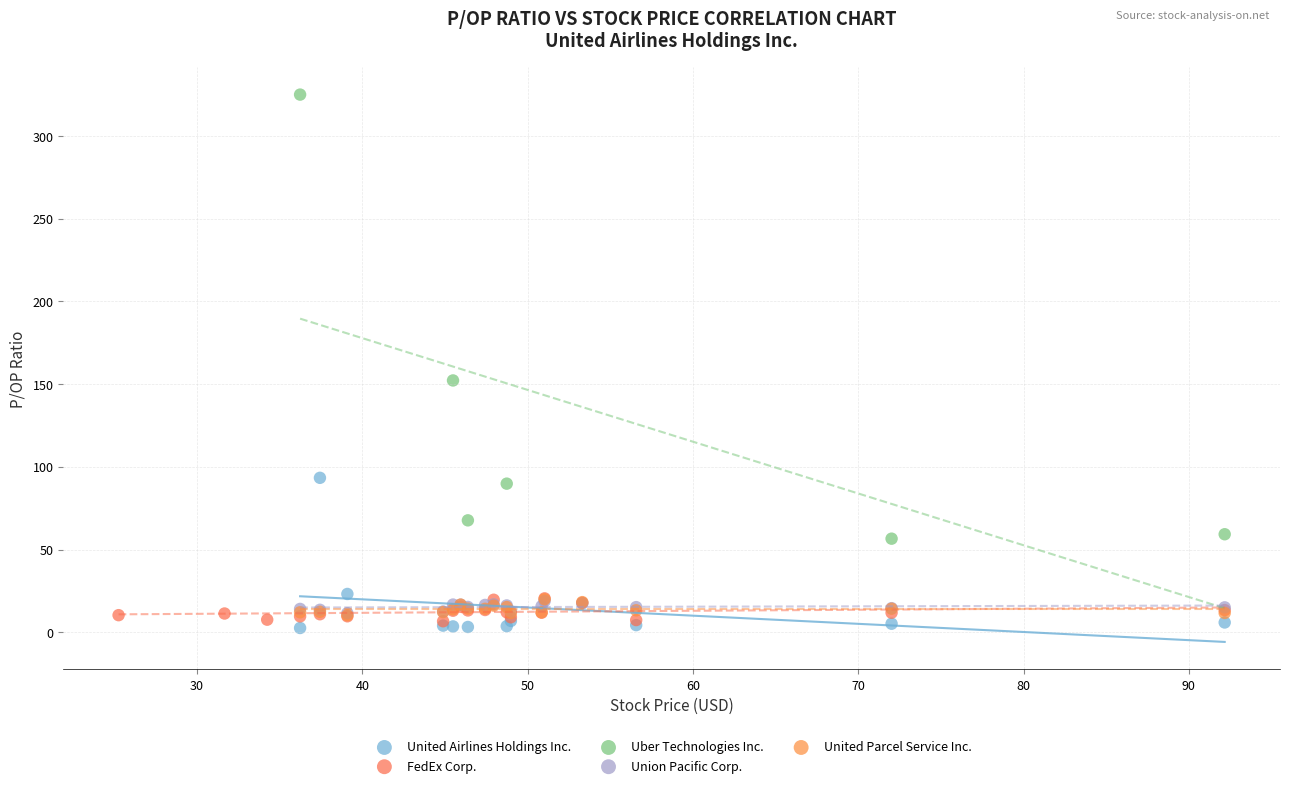

Which series has the largest Y range (max minus min)?

Uber Technologies Inc.